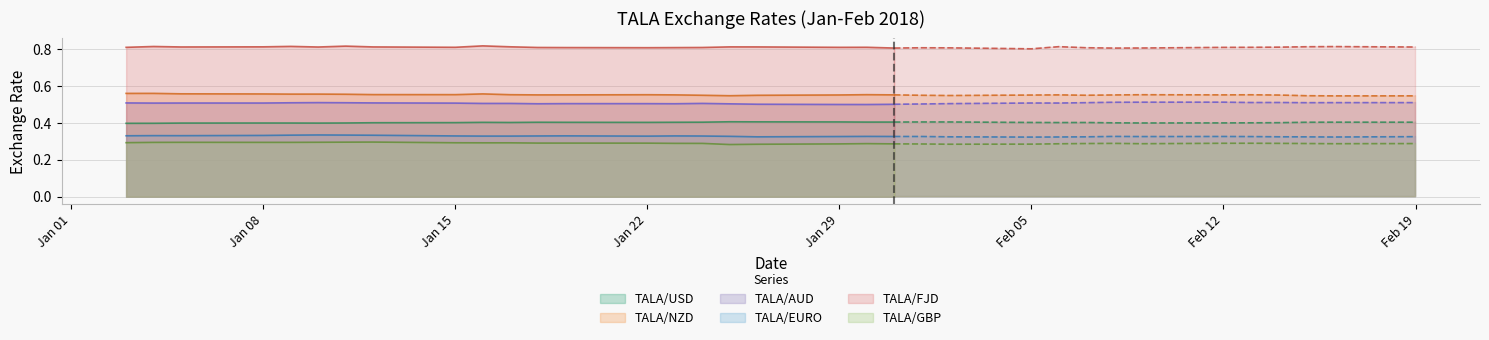

At how many categories does at least one series exceed 0?

34